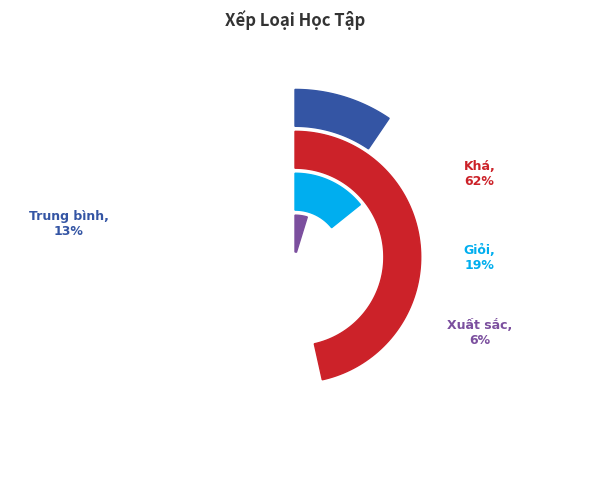

To the nearest percent, what is the difference between the Khá and Trung bình slice percentages?

49%